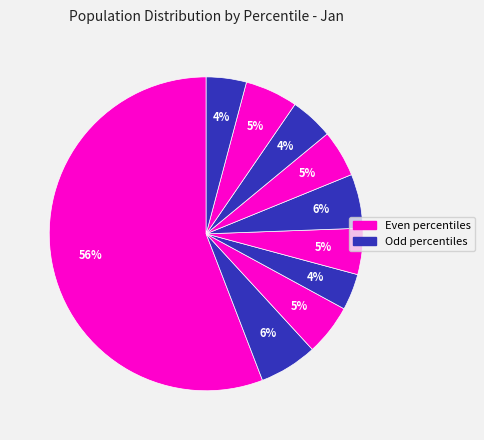

How many slices are in this pie chart?

10